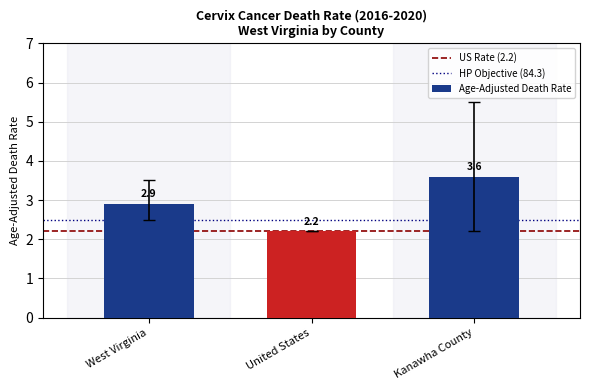

What is the label of the 2nd bar from the right?

United States